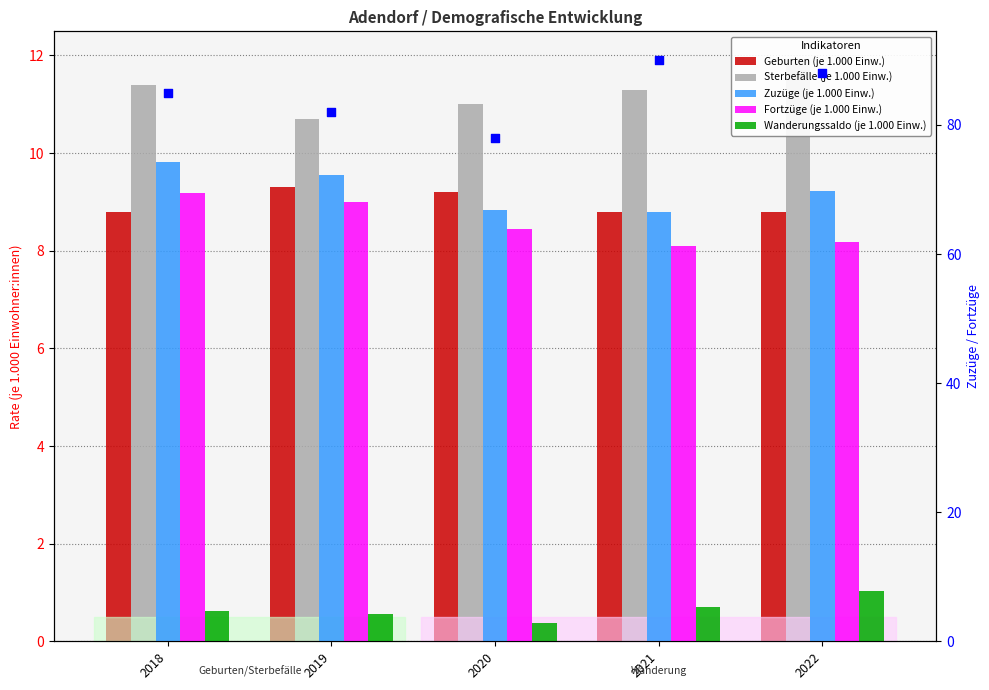

Which series has the largest total across all categories?

Zuzüge (je 1.000 Einw.)